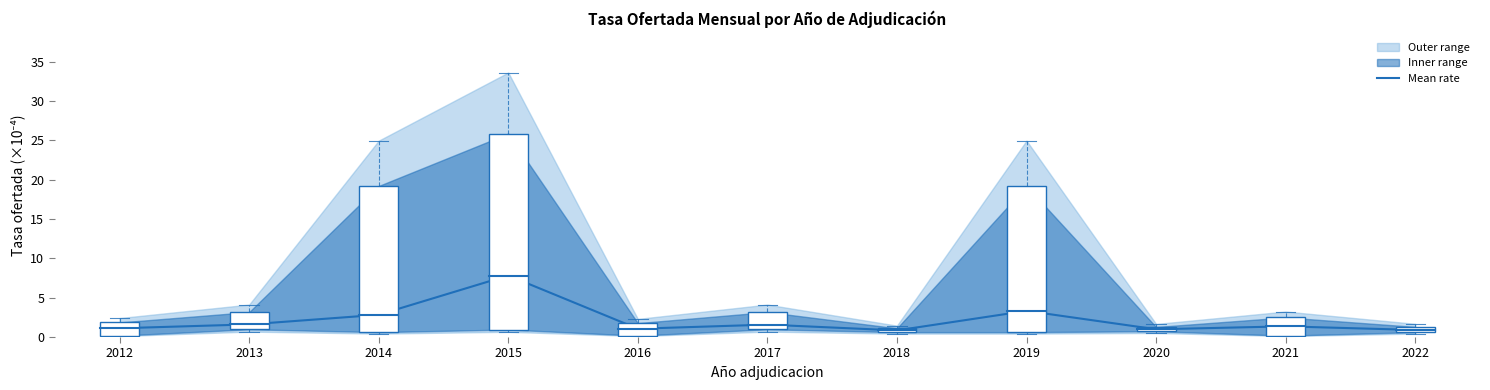

How many lines are shown in the chart?

1